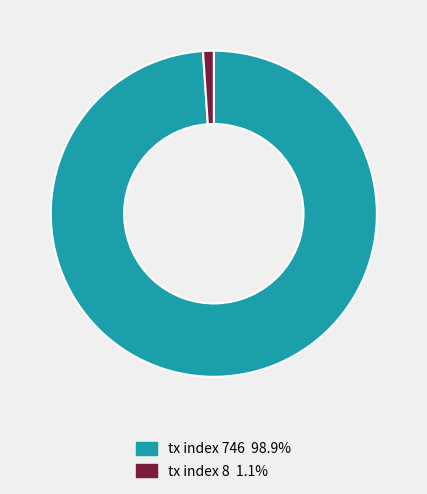

What is the largest slice in the pie chart?

tx index 746